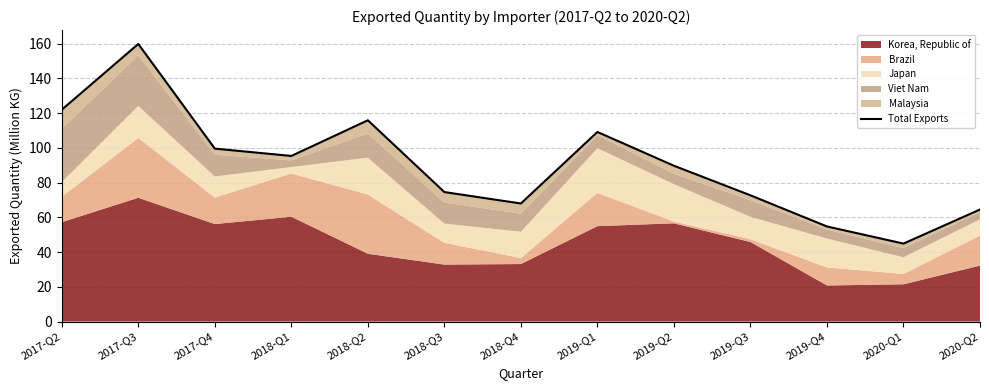

The chart shows a value of 115.9 at 2018-Q2. True or false?

True